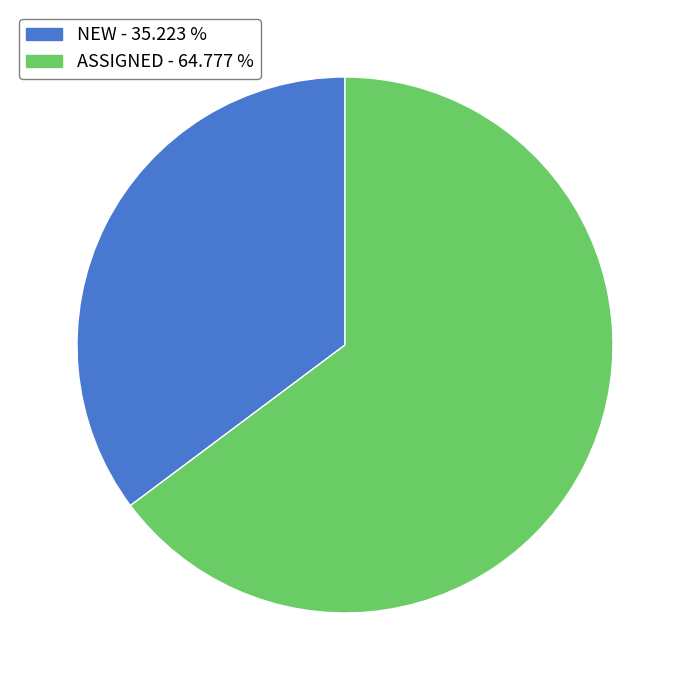

Which slice is the smallest?

NEW